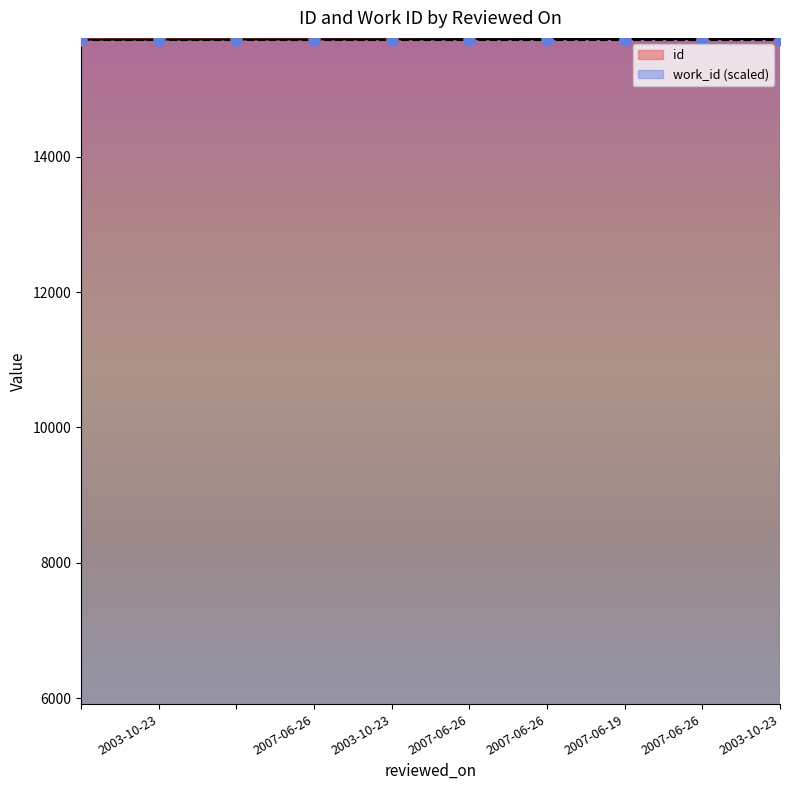

Between 2003-10-23 and 2003-10-23, which is larger?

2003-10-23